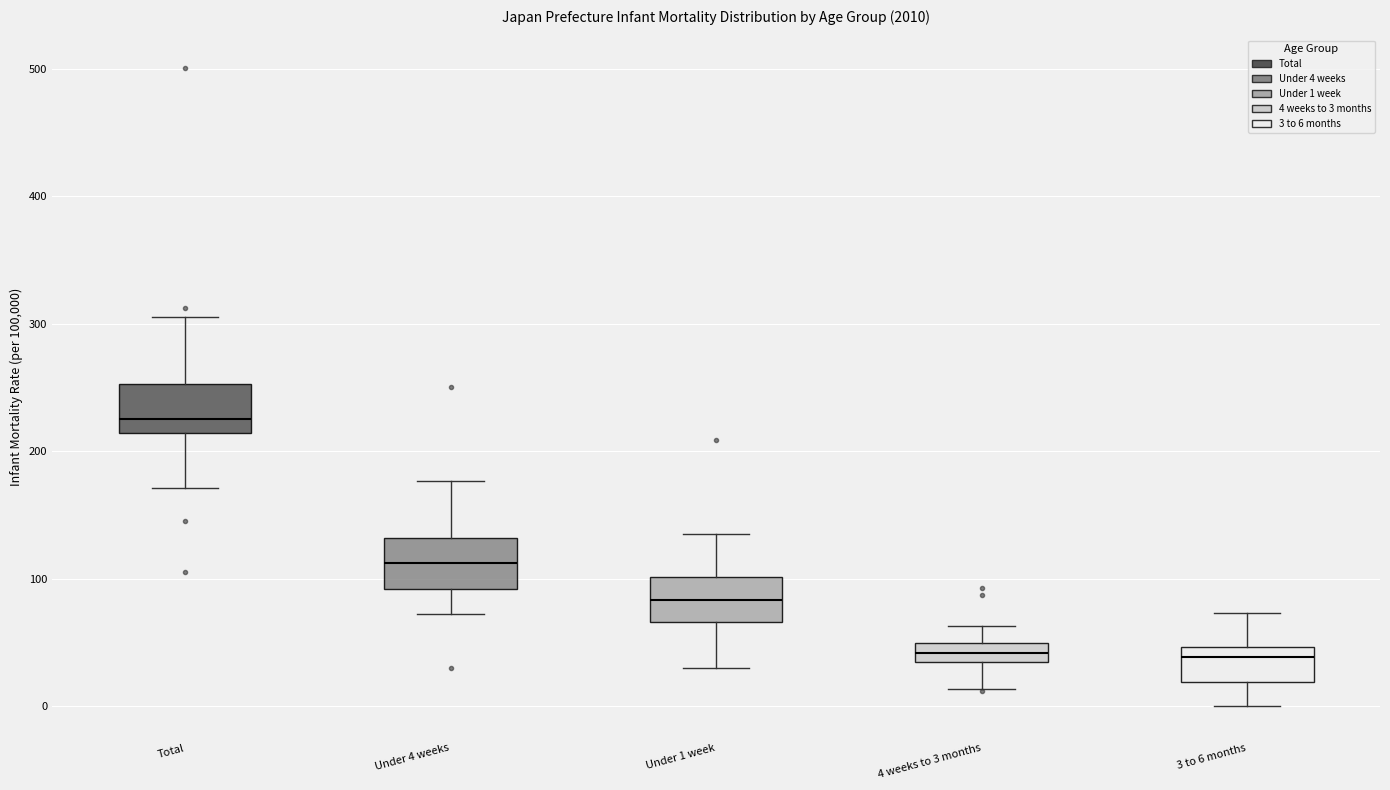

Where does the lower whisker of the box for 4 weeks to 3 months end on the y-axis? The values are not printed on the chart, so give them approximately, as read against the axis.

10